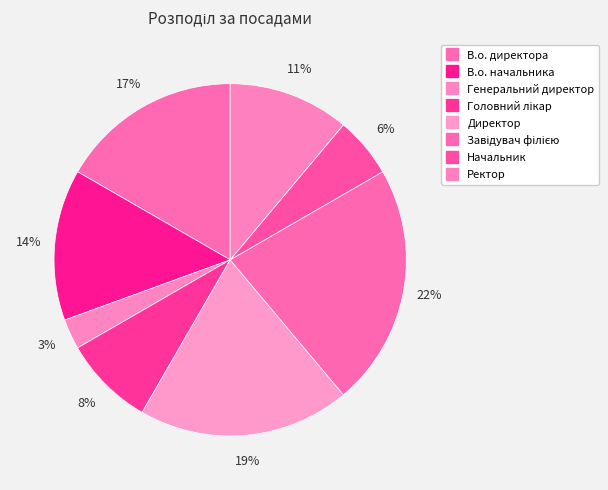

How much of the chart is everything except Генеральний директор?

97.2%